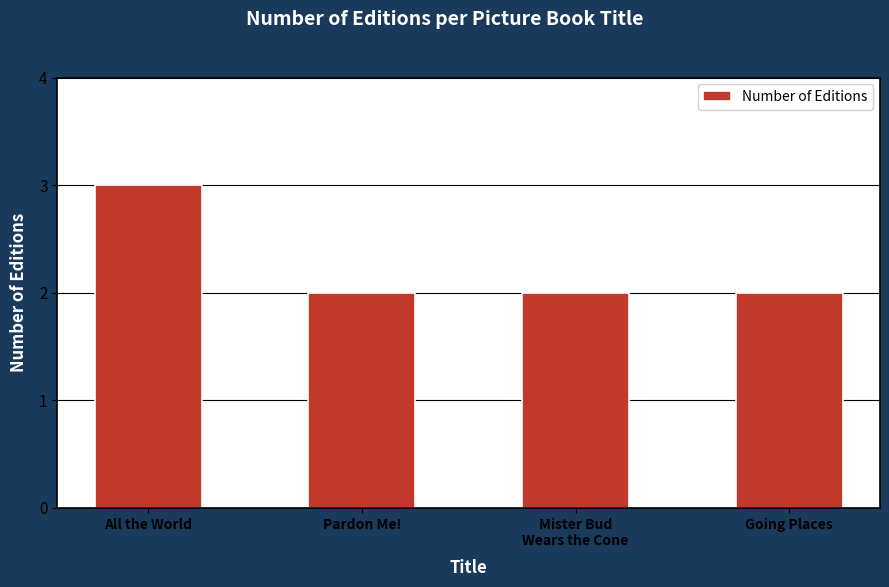

What is the ratio of the value at All the World to the value at Pardon Me!?

1.5